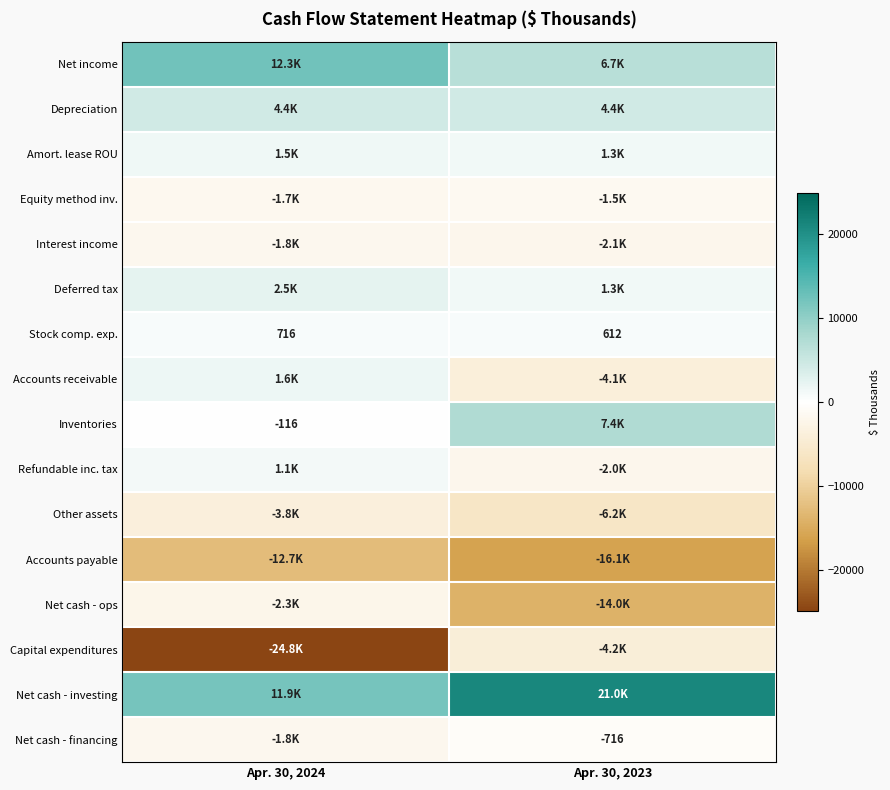

Is it true that Stock comp. exp. equals 412 at Apr. 30, 2023?

False